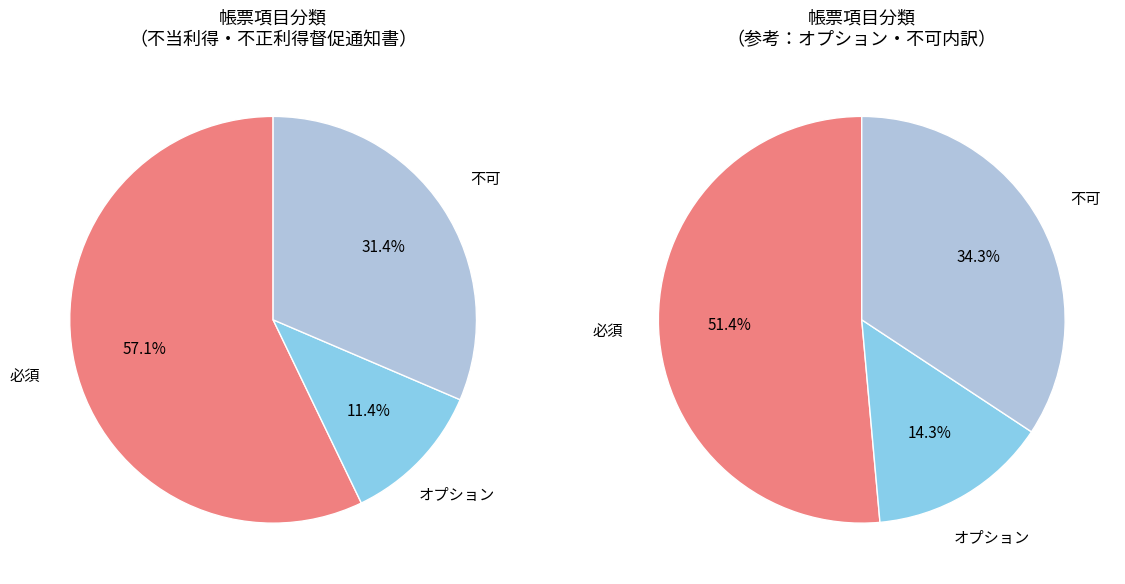

Is the sum of 必須 and オプション greater than half?

Yes